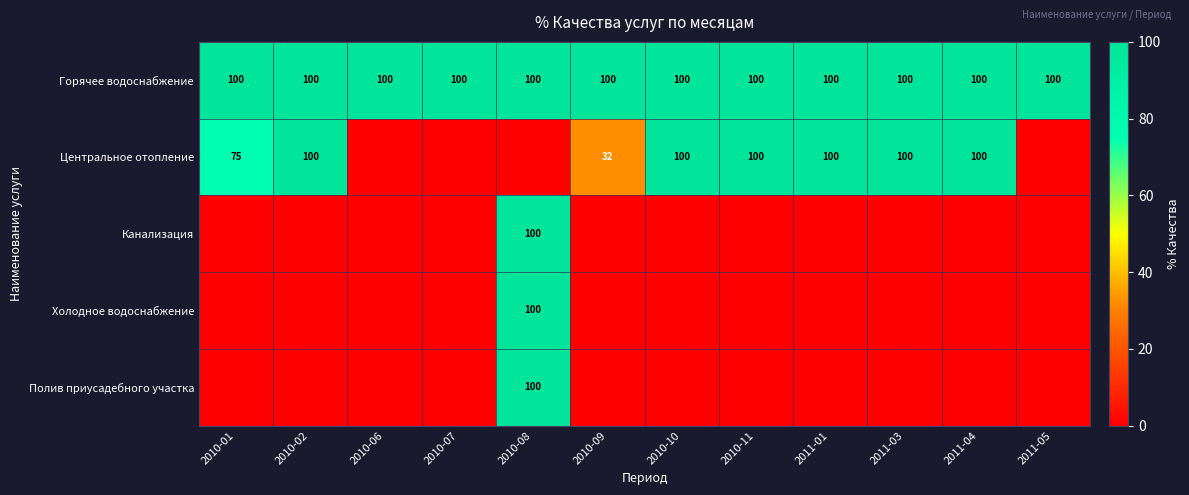

How many series are shown in this chart?

5